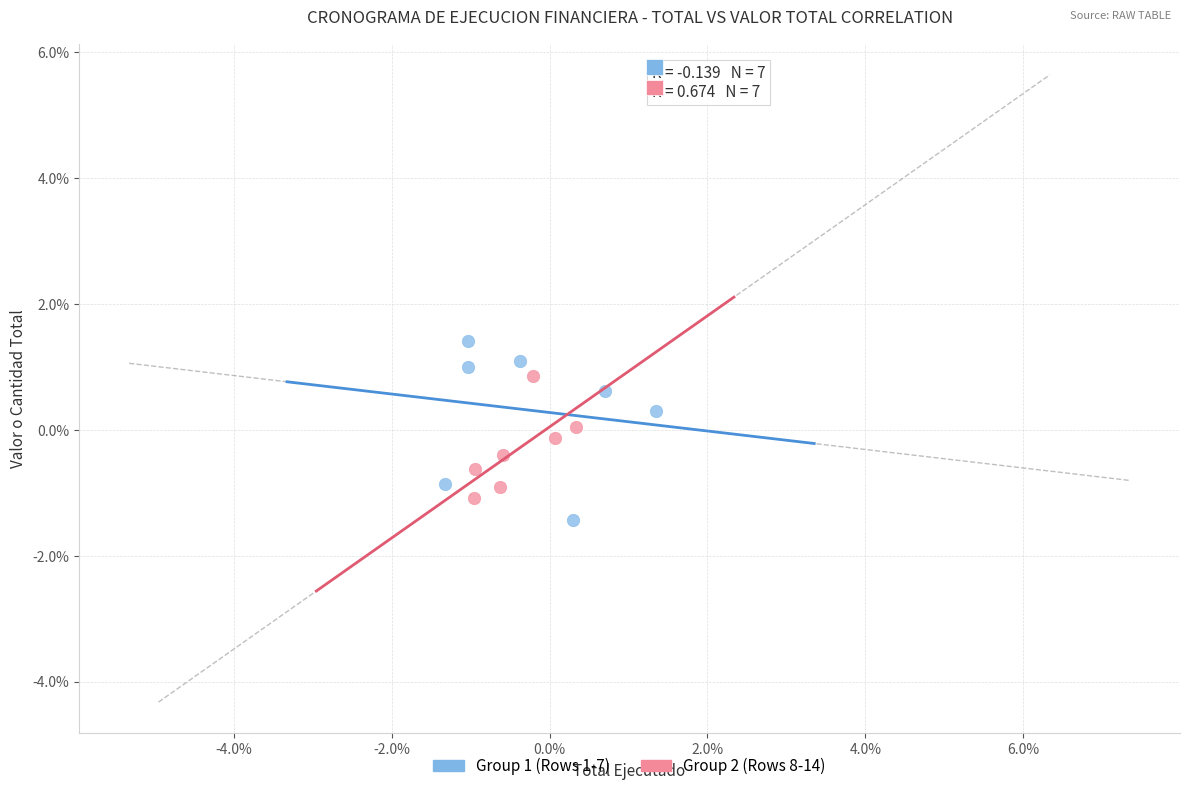

Which series reaches the minimum Y coordinate?

Group 1 (Rows 1-7)